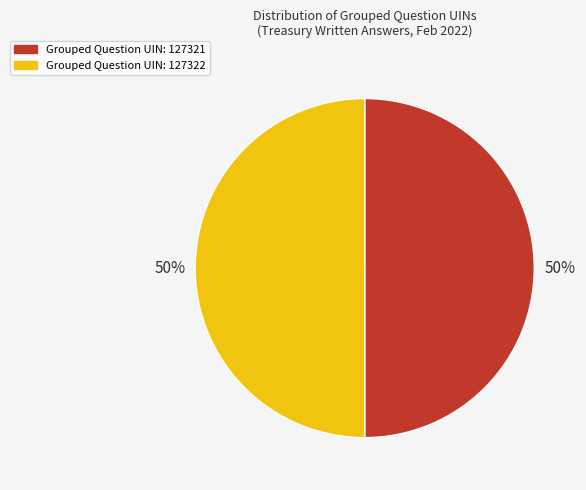

To the nearest percent, what is the average slice percentage?

50%